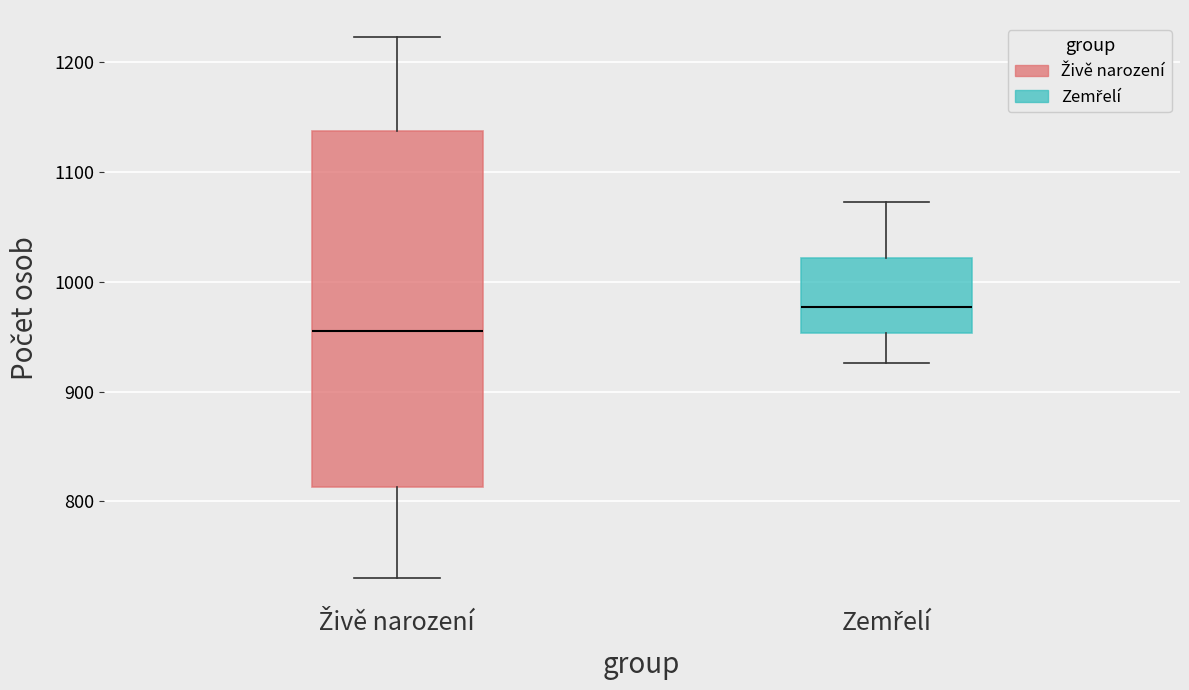

Which box is the tallest, from its lower edge to its upper edge?

Živě narození